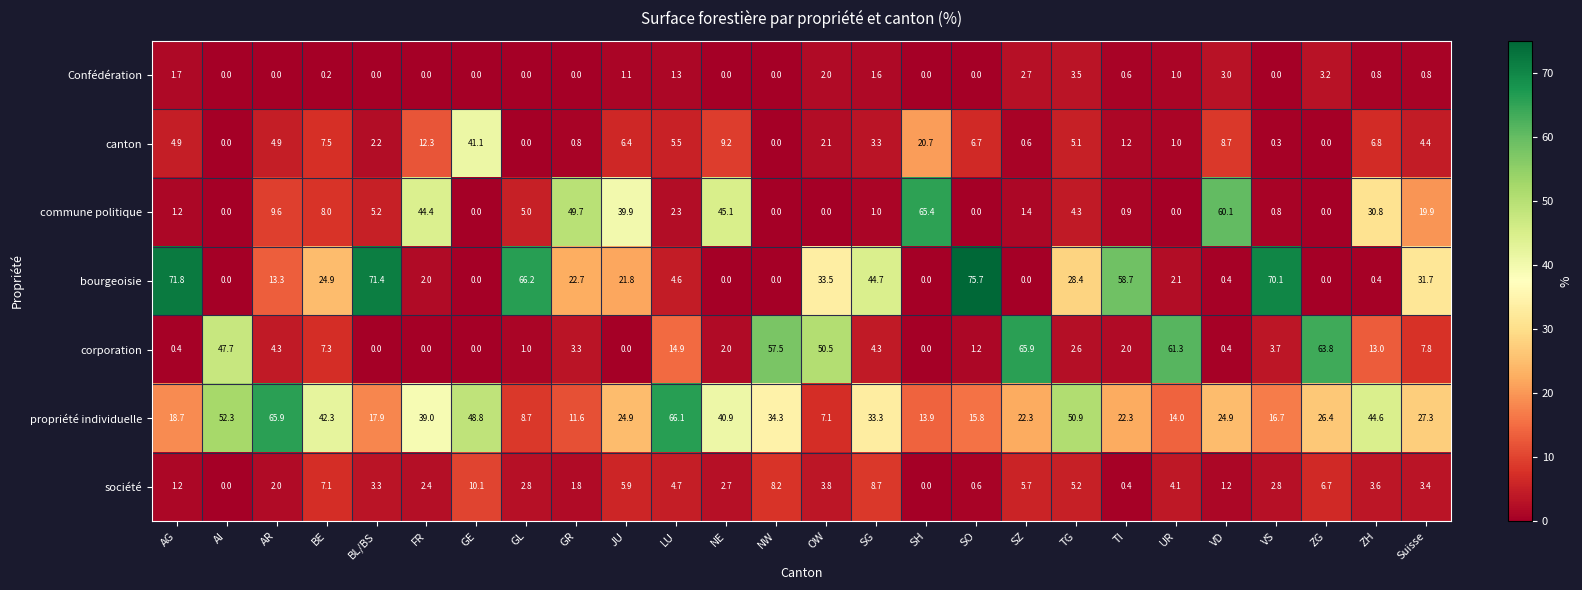

True or false: société has a value of 1.6 at VS.

False